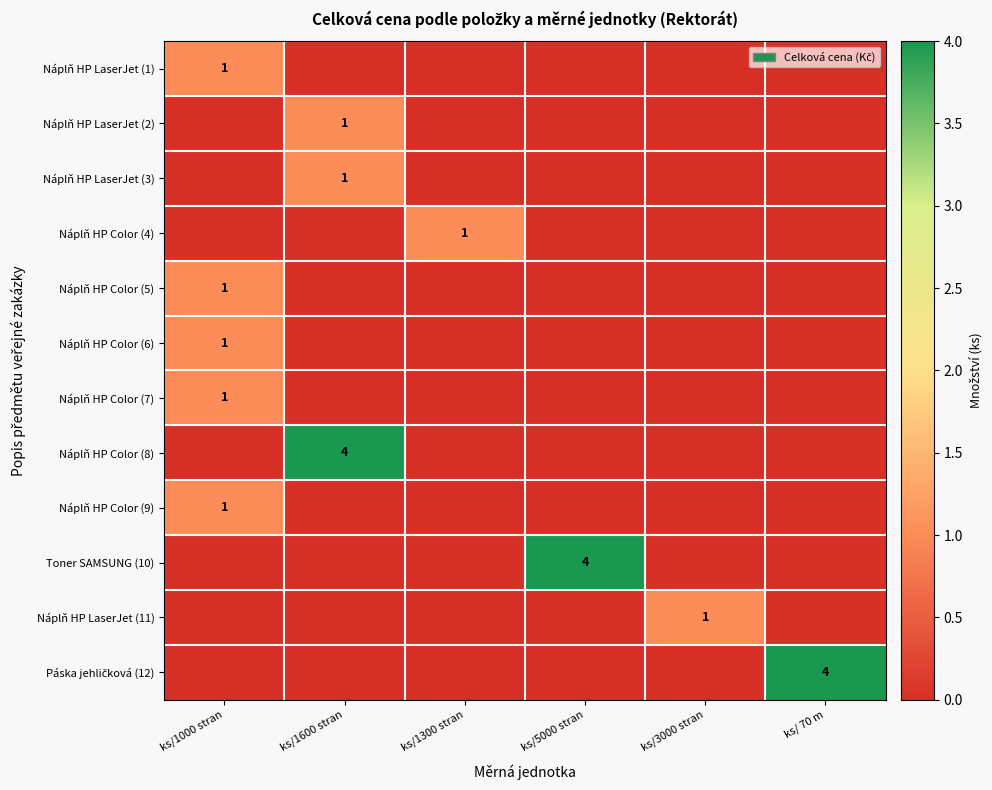

How many positive values does the Náplň HP LaserJet (2) series have?

1